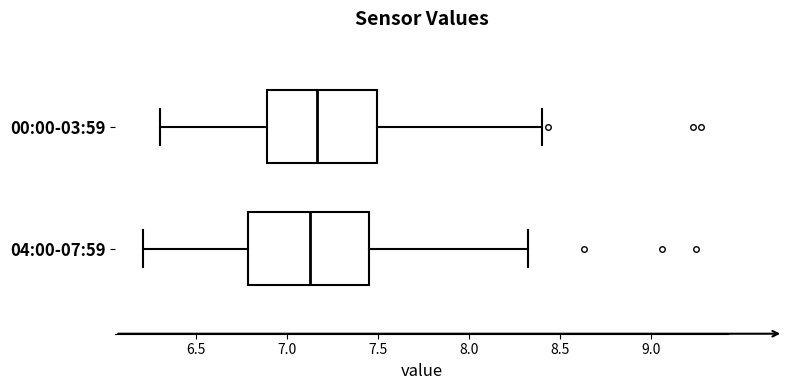

Reading bottom to top, transcribe this box plot: for each box, give where its median line is, the range the box spans, and where its two whiskers end, as read against the x-axis. The values are not printed on the chart, so give them approximately, as read against the axis.

04:00-07:59: median 7.15, box 6.80 to 7.45, whiskers 6.20 to 8.30
00:00-03:59: median 7.15, box 6.90 to 7.50, whiskers 6.30 to 8.40